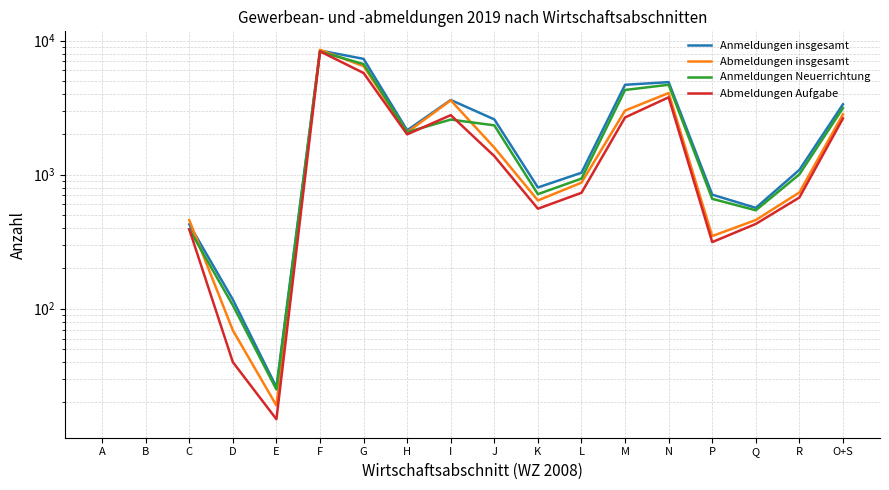

At F, list the series in order from largest to smallest.

Abmeldungen insgesamt, Anmeldungen insgesamt, Abmeldungen Aufgabe, Anmeldungen Neuerrichtung